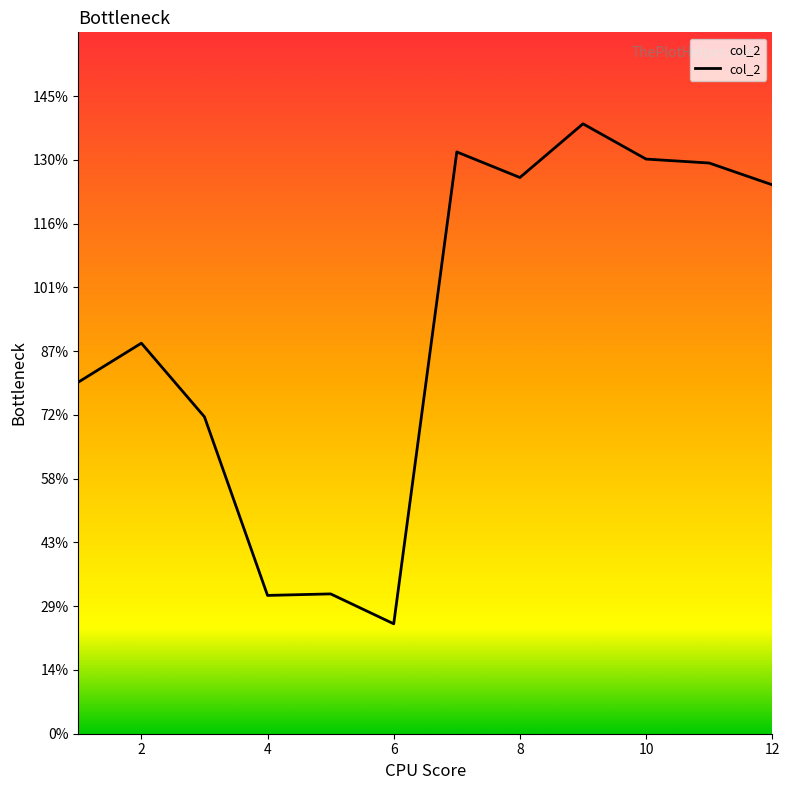

What is the difference between the maximum and minimum values?

113.5